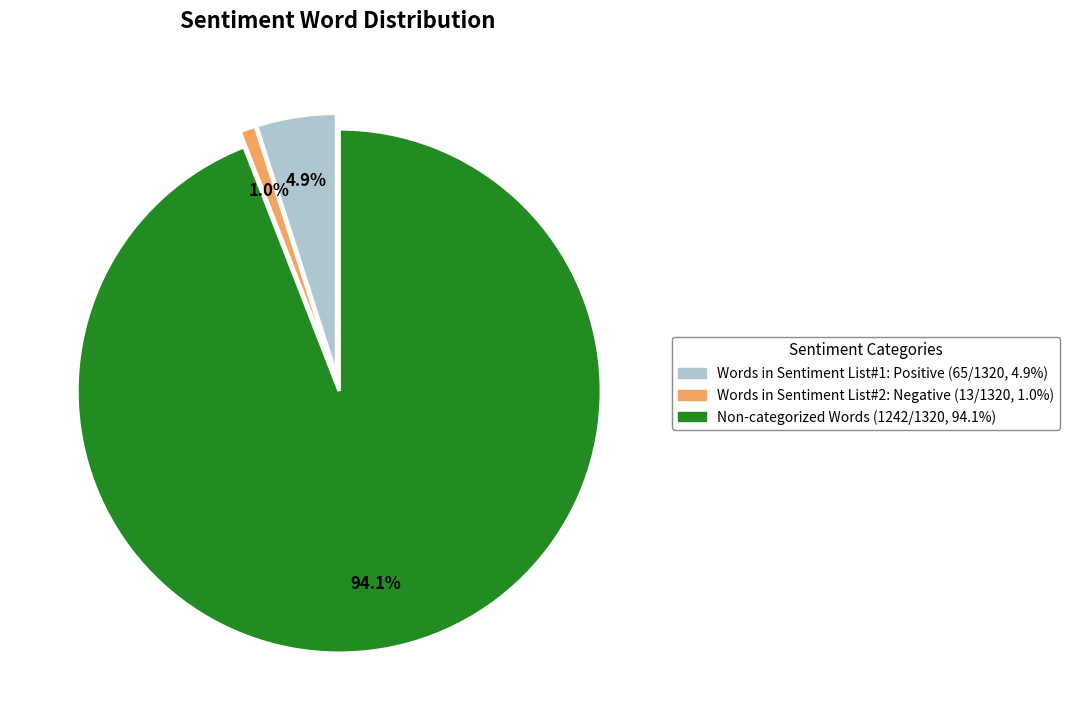

Which has a higher value, Words in Sentiment List#1: Positive or Words in Sentiment List#2: Negative?

Words in Sentiment List#1: Positive